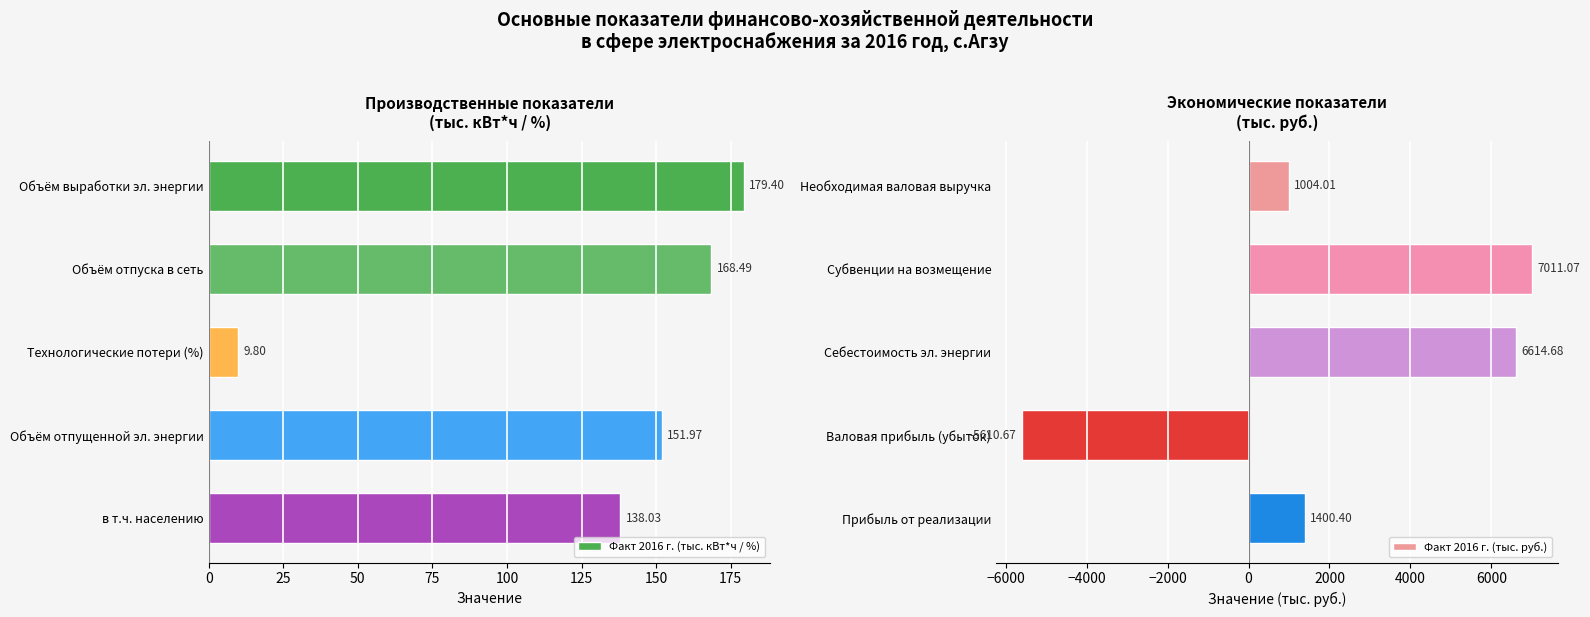

What are all the series names shown in the legend?

Факт 2016 г. (тыс. кВт*ч / %), Факт 2016 г. (тыс. руб.)